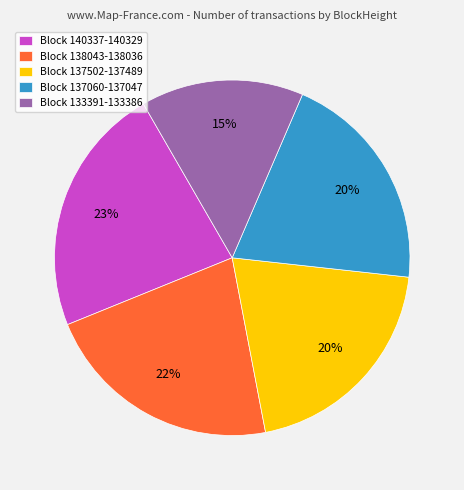

Does any single category account for the majority?

No